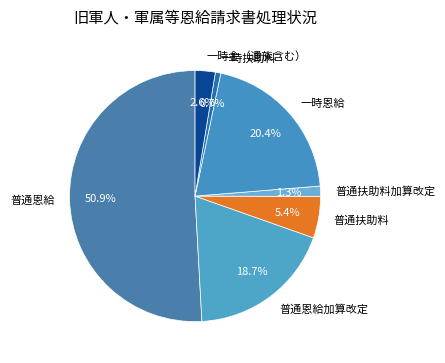

Which slice is the largest?

普通恩給